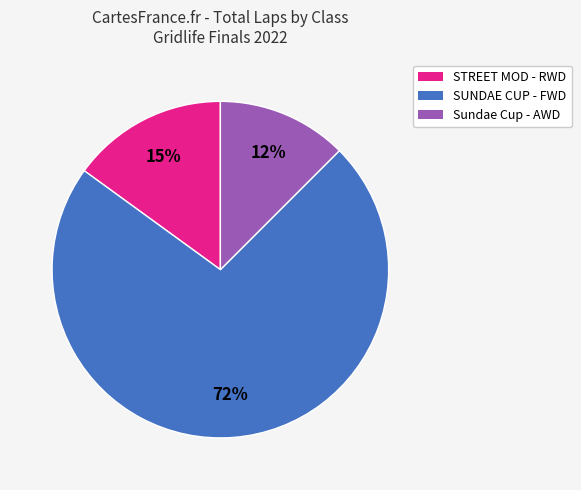

What percentage is the STREET MOD - RWD slice, to the nearest percent?

15%